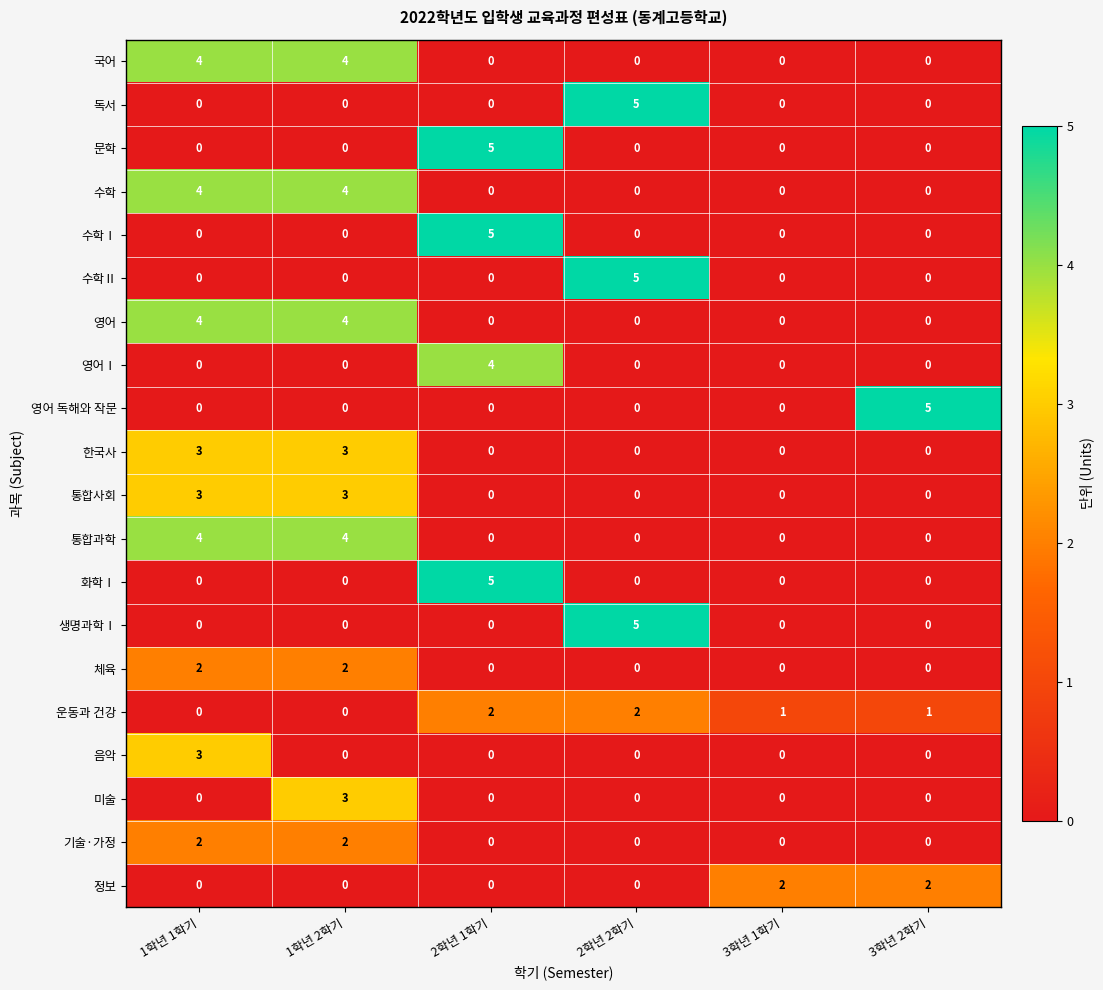

What is the greatest value displayed?

5